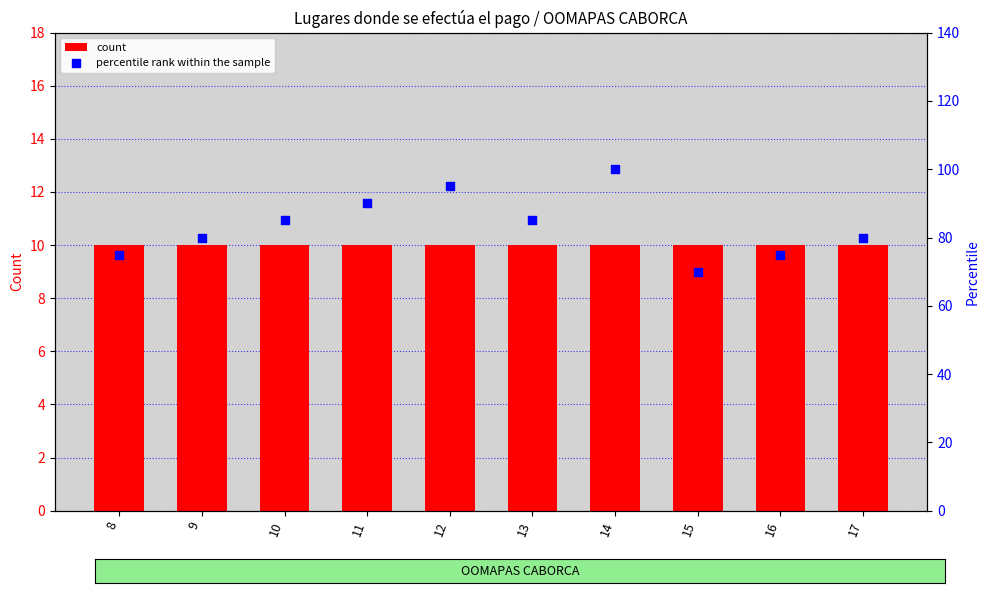

What are all the series names shown in the legend?

count, percentile rank within the sample